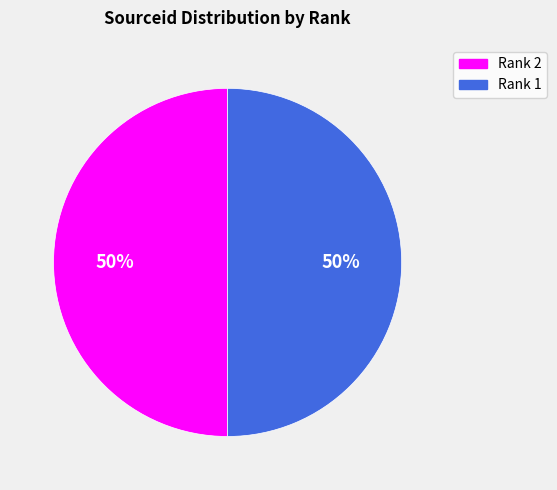

Combined, do Rank 2 and Rank 1 account for over 50%?

Yes